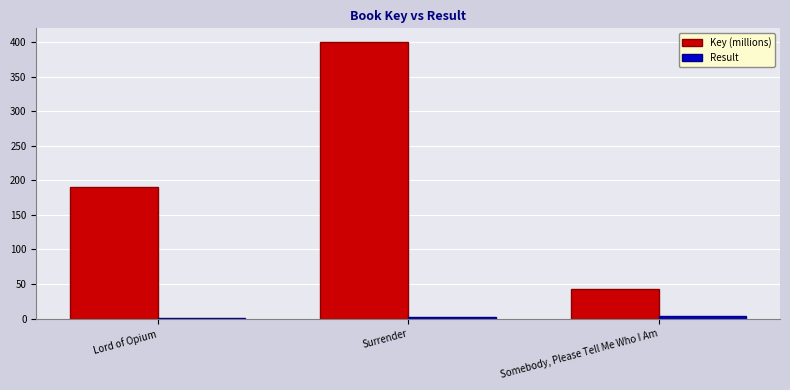

Count the number of data series in this chart.

2